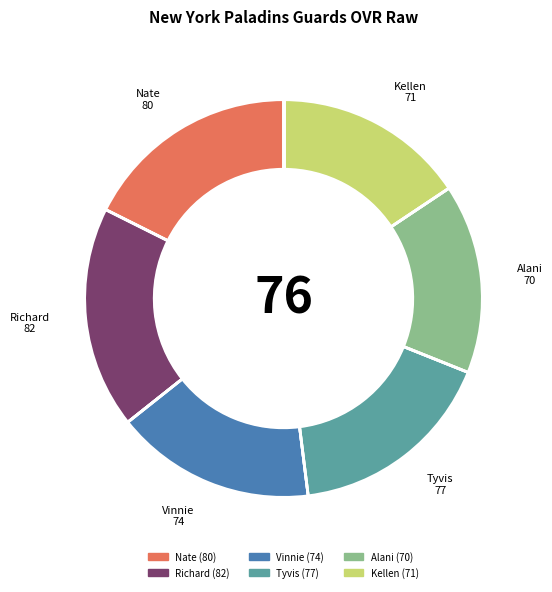

Is Richard the majority of the pie?

No